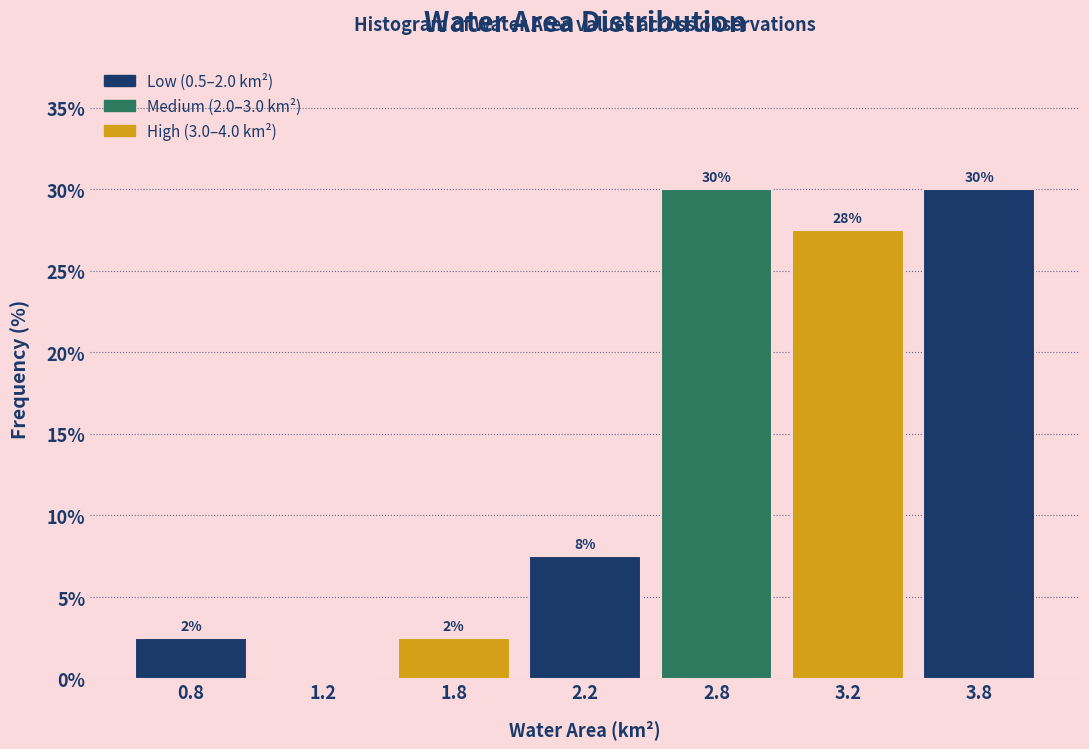

Are the bars horizontal?

No